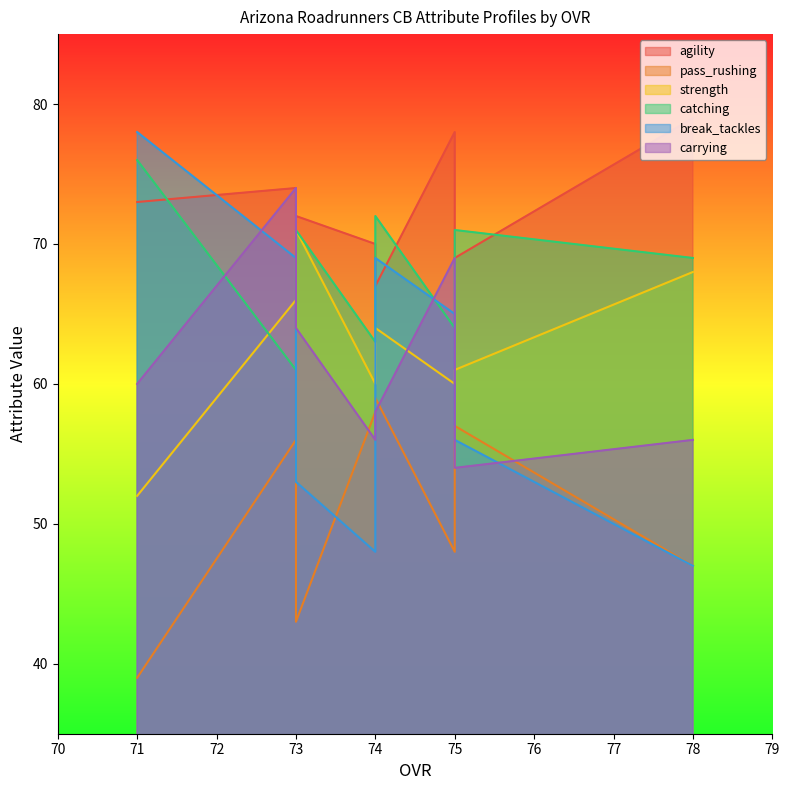

True or false: break_tackles has more than 1 points higher than both neighbors.

False